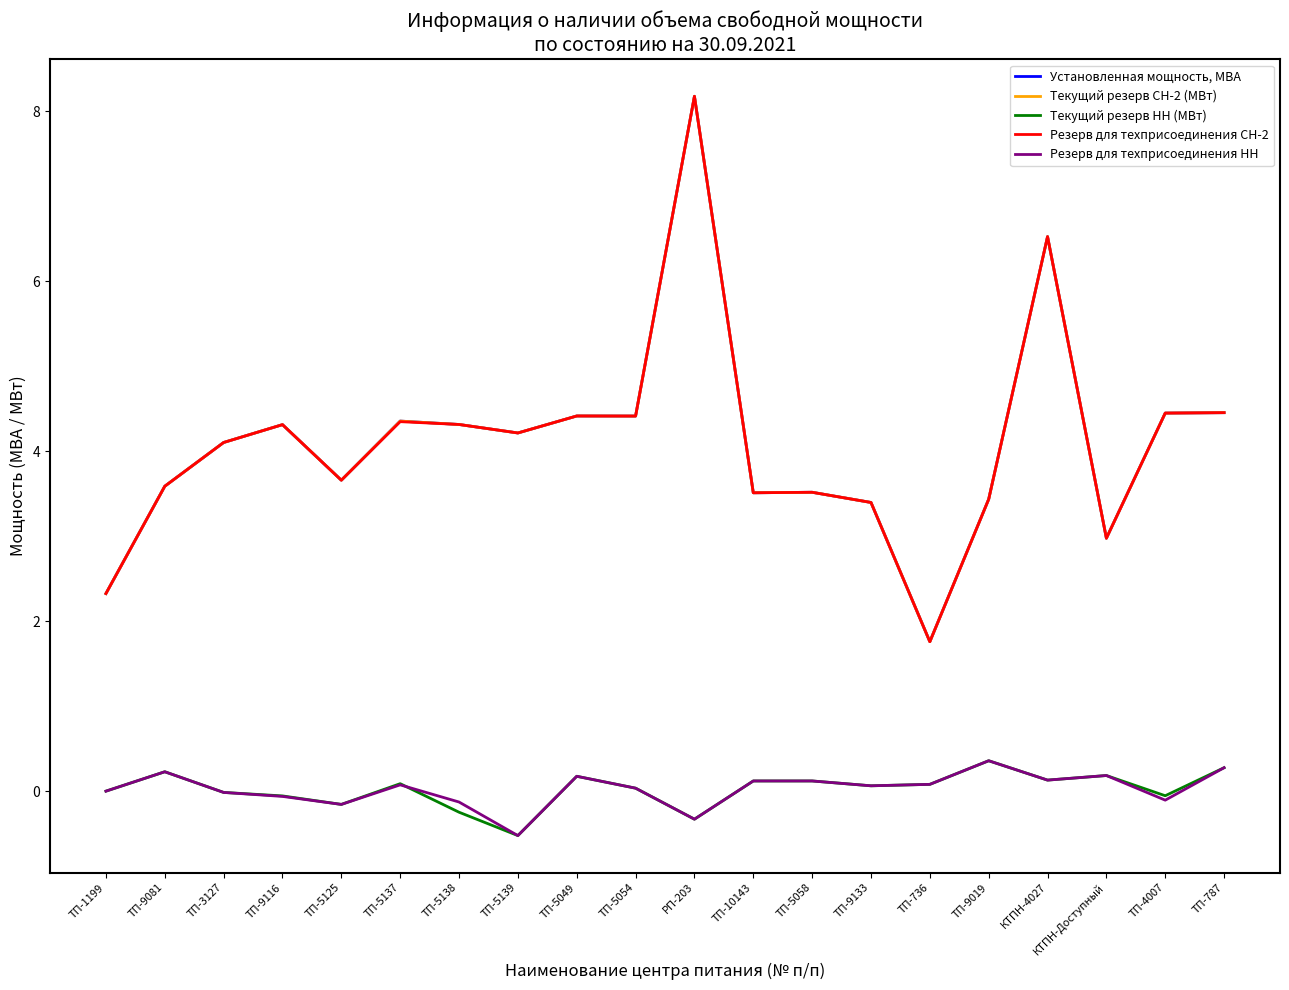

Is the value of Резерв для техприсоединения НН at ТП-9133 greater than the value of Текущий резерв СН-2 (МВт) at ТП-9116?

No